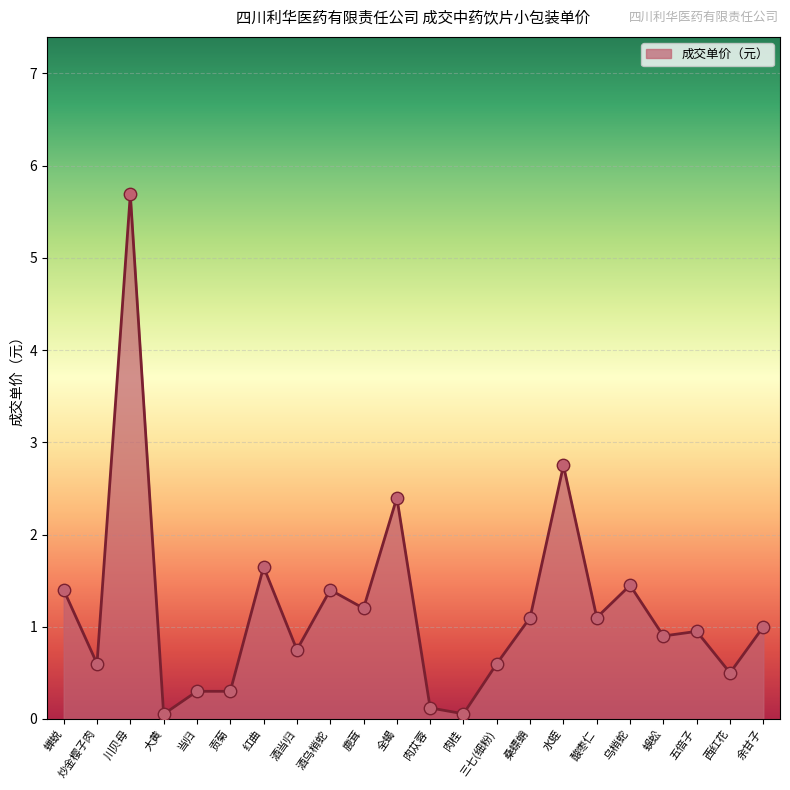

Between 川贝母 and 酒乌梢蛇, which is larger?

川贝母